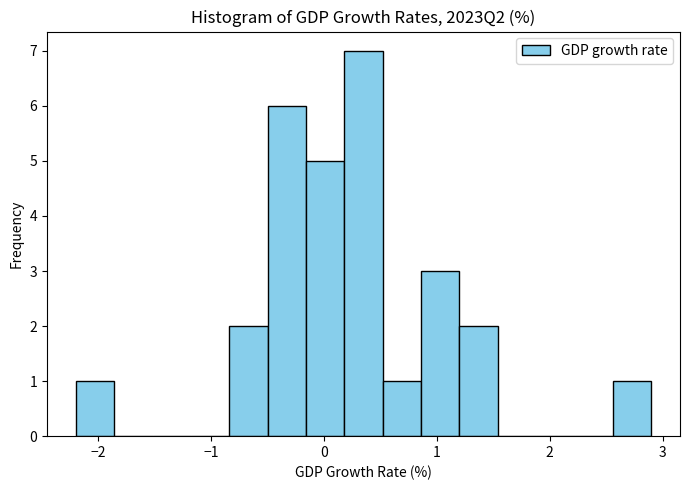

Around what value on the x-axis is the tallest bar? Give the approximate position of its centre, as read against the axis.

0.4